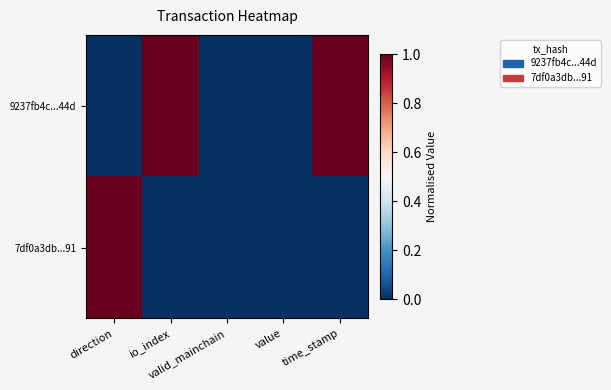

Reading right to left, extract all data points from this chart.

9237fb4c...44d: time_stamp=1	value=0	valid_mainchain=0	io_index=1	direction=0
7df0a3db...91: time_stamp=0	value=0	valid_mainchain=0	io_index=0	direction=1